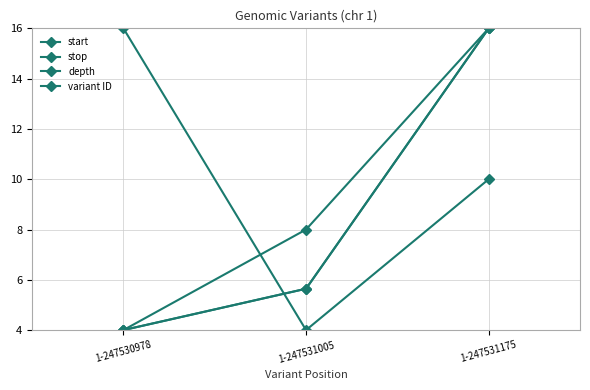

Is this an area chart (filled region under the line)?

No